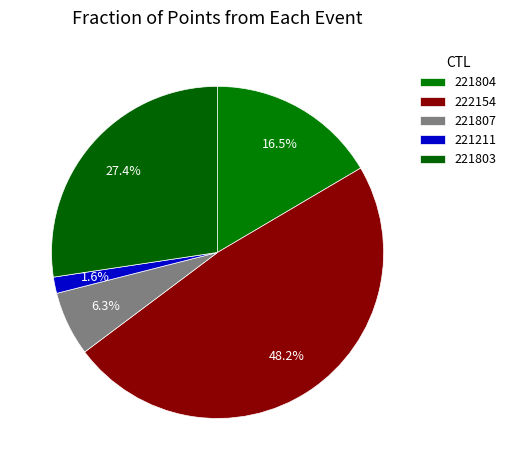

Which has a higher value, 221803 or 222154?

222154